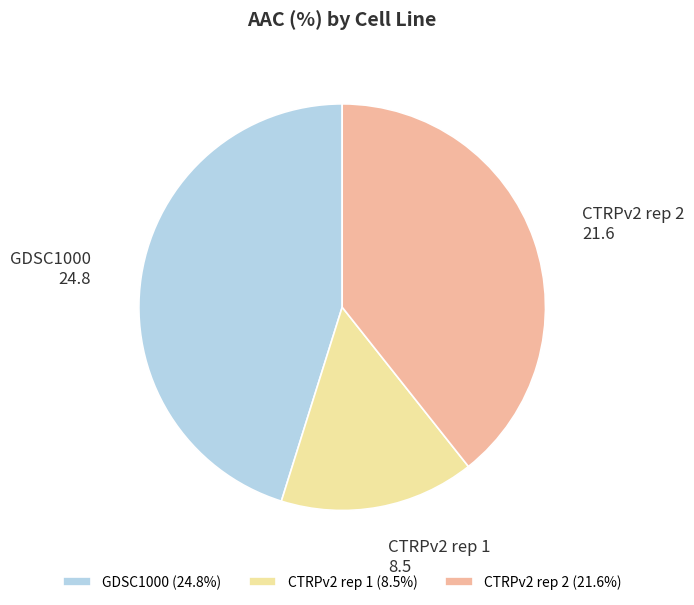

True or false: GDSC1000 accounts for 45% of the total.

True